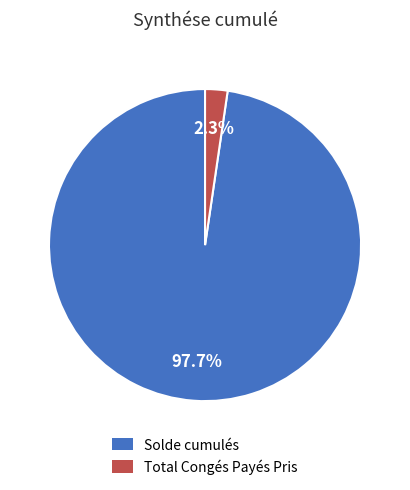

To the nearest percent, what is the average slice percentage?

50%